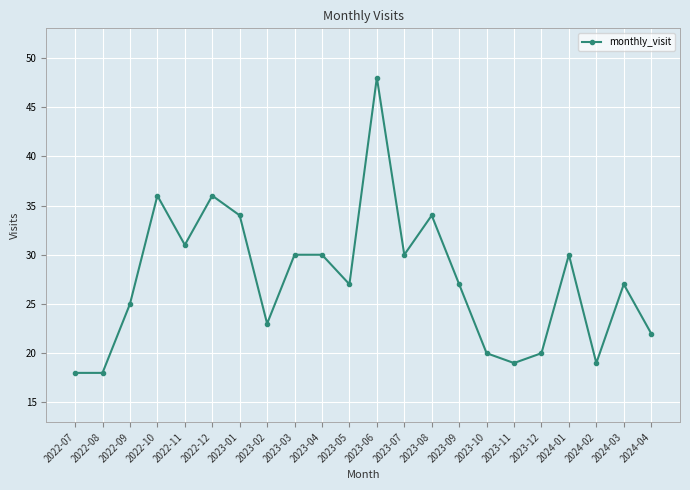

Where is the first local maximum?

2022-10